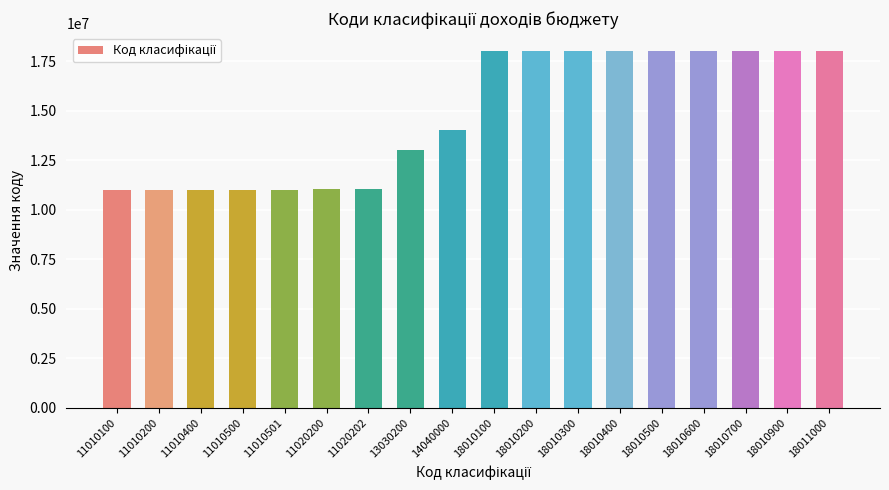

At which label is the value closest to 14510550?

14040000